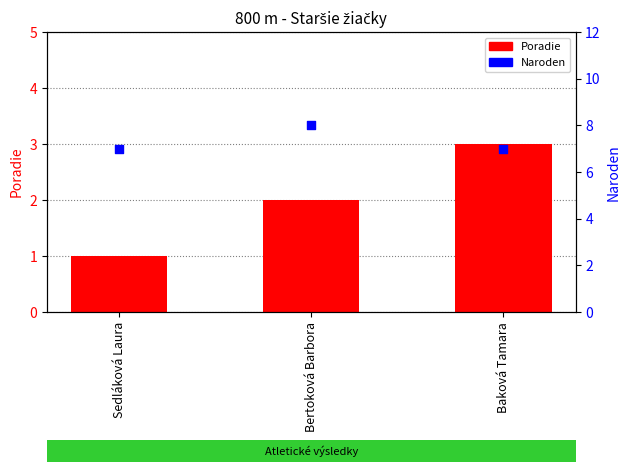

At how many categories does at least one series exceed 1?

3